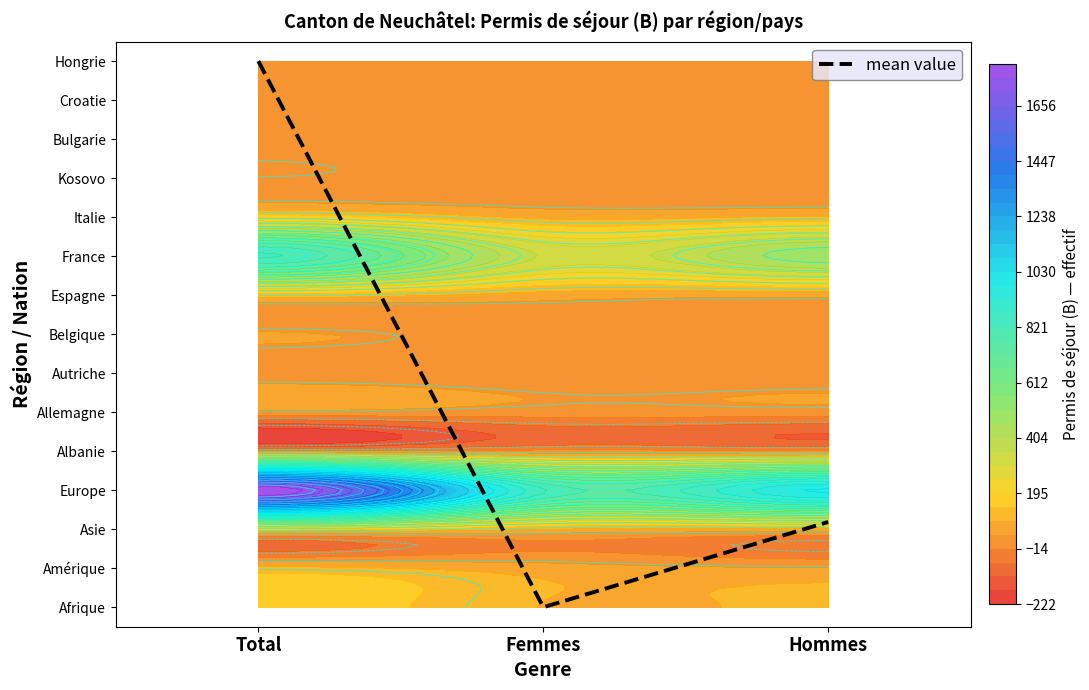

Reading left to right, list all the values displayed in this chart.

Total=14.0	Femmes=0.0	Hommes=2.2